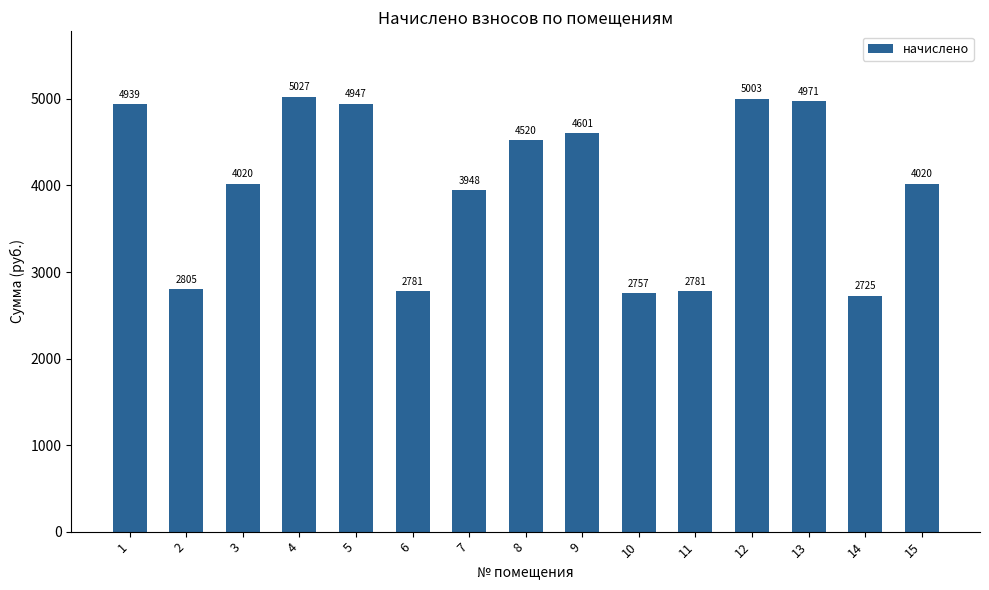

What is the smallest value displayed?

2725.3